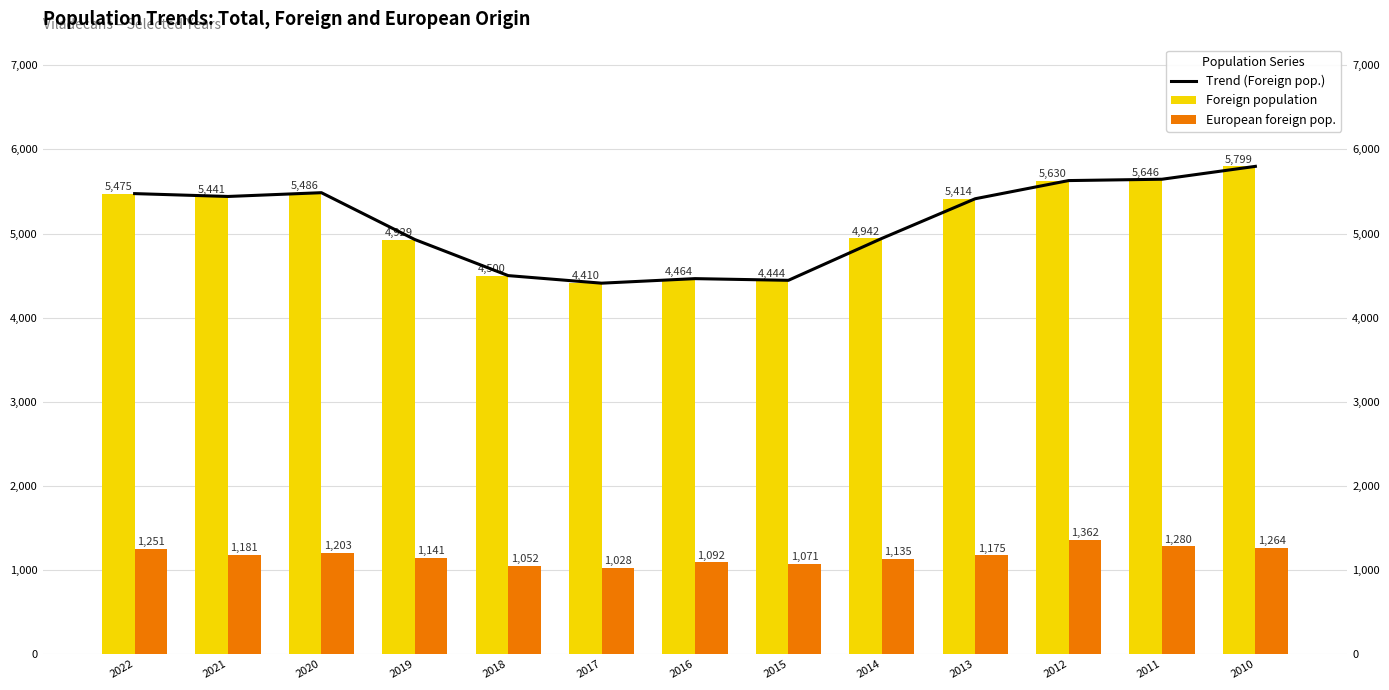

The value of Foreign population at 2011 is 3206. True or false?

False